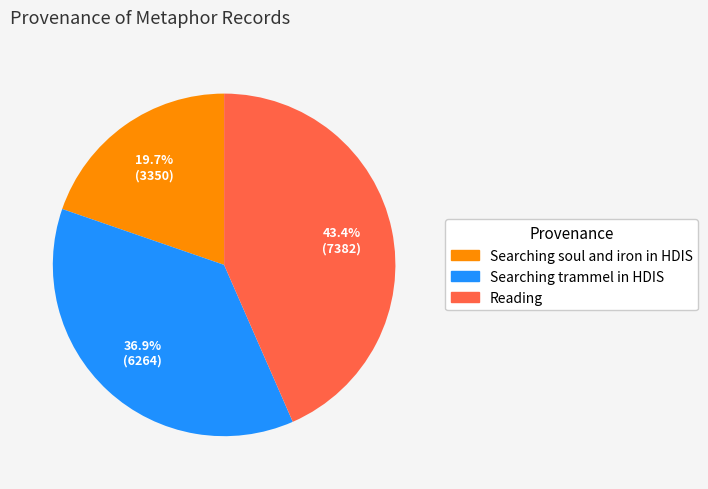

Which slice is the largest?

Reading